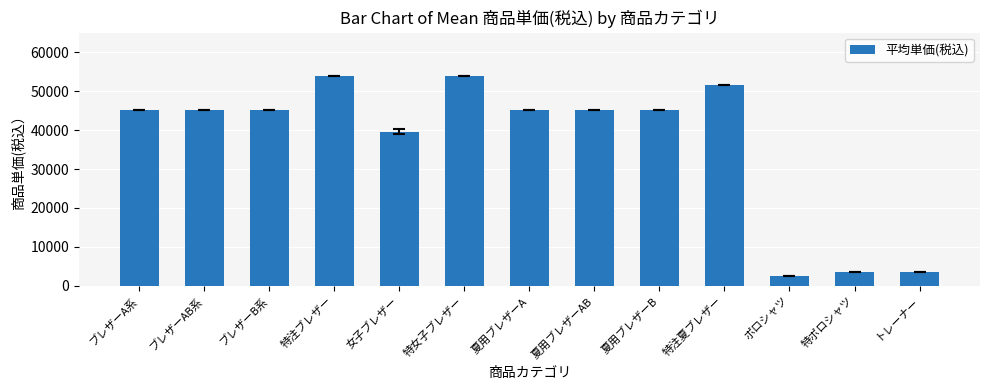

What is the approximate value at 特注夏ブレザー, to the nearest 50?

51700